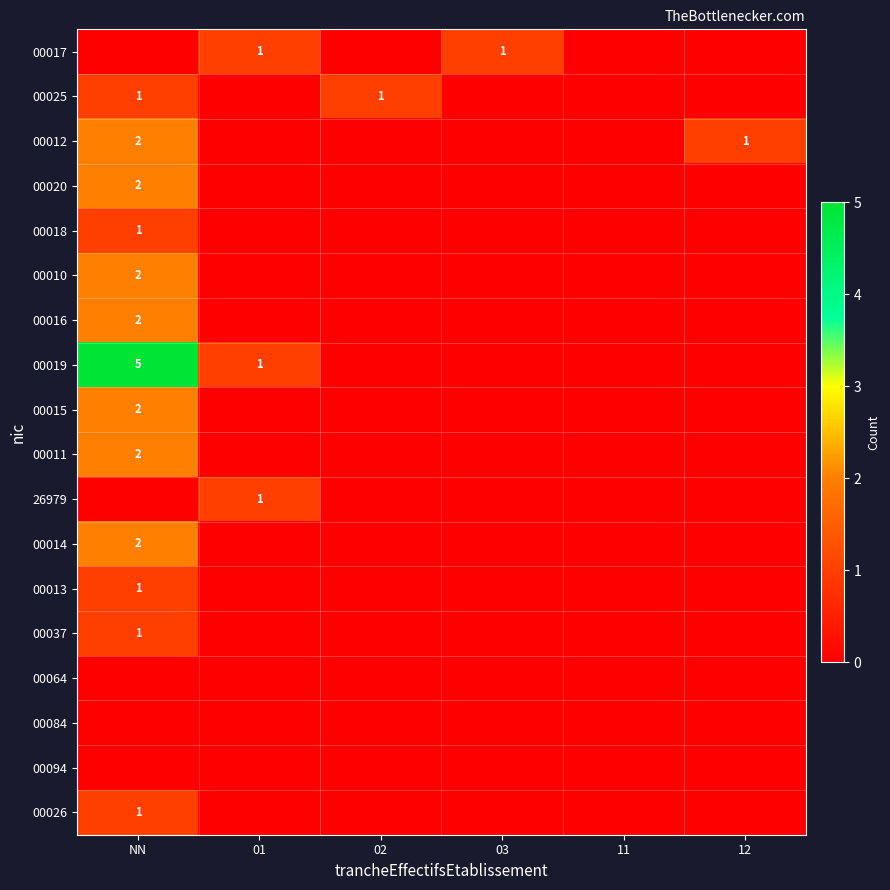

At how many categories does at least one series exceed 3?

1